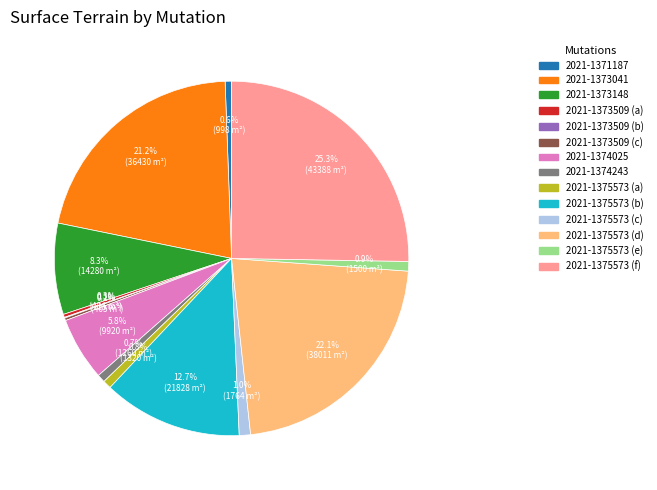

Is there a majority slice in this chart?

No